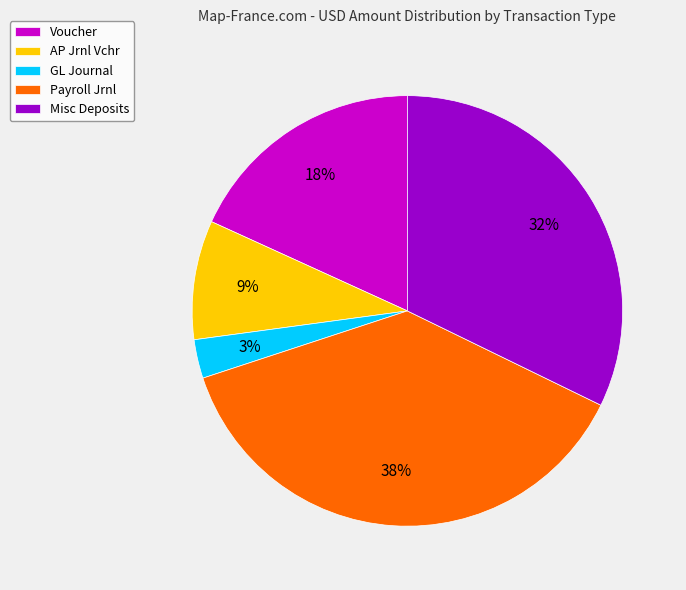

To the nearest percent, what is the difference between the Voucher and Misc Deposits slice percentages?

14%